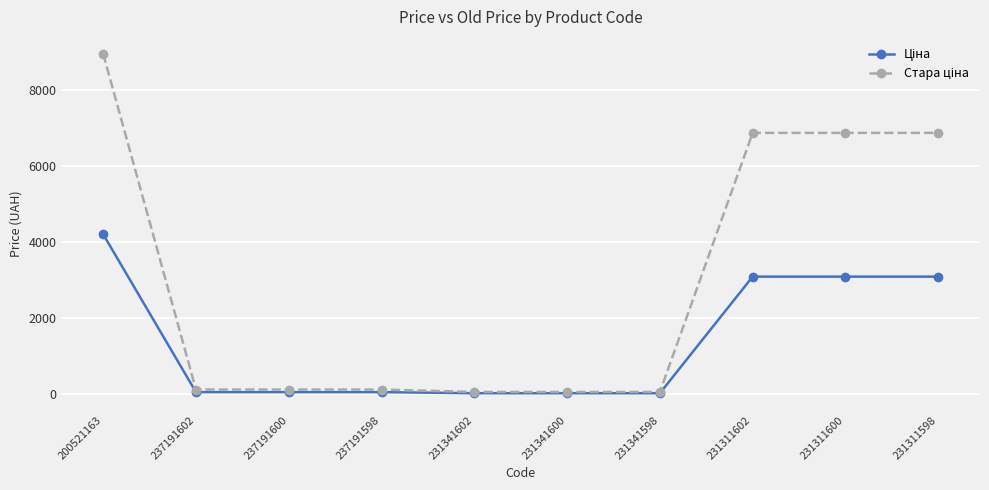

How many distinct data groups are displayed?

2